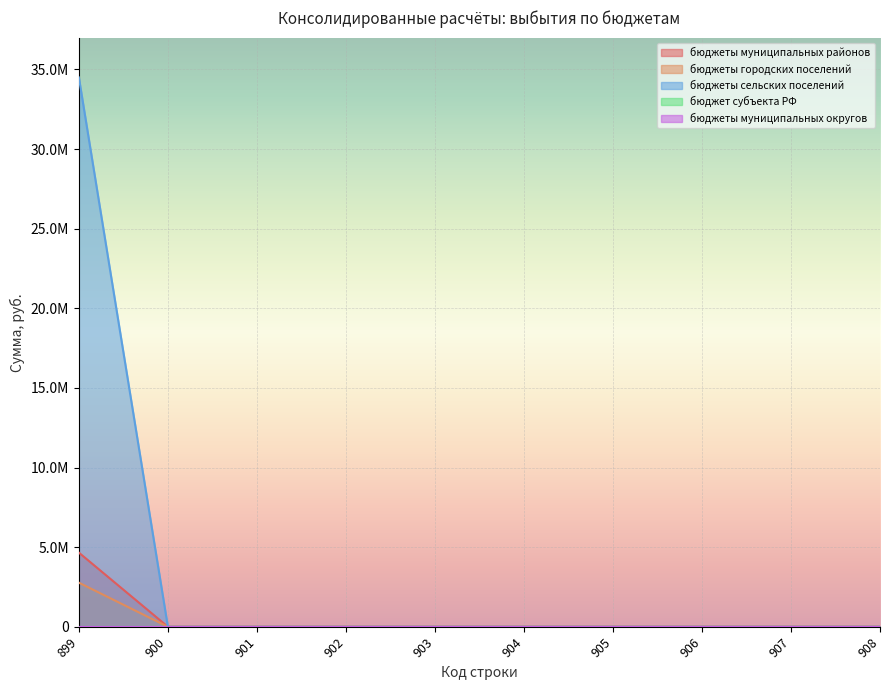

Which has a higher value, 908 or 903?

908